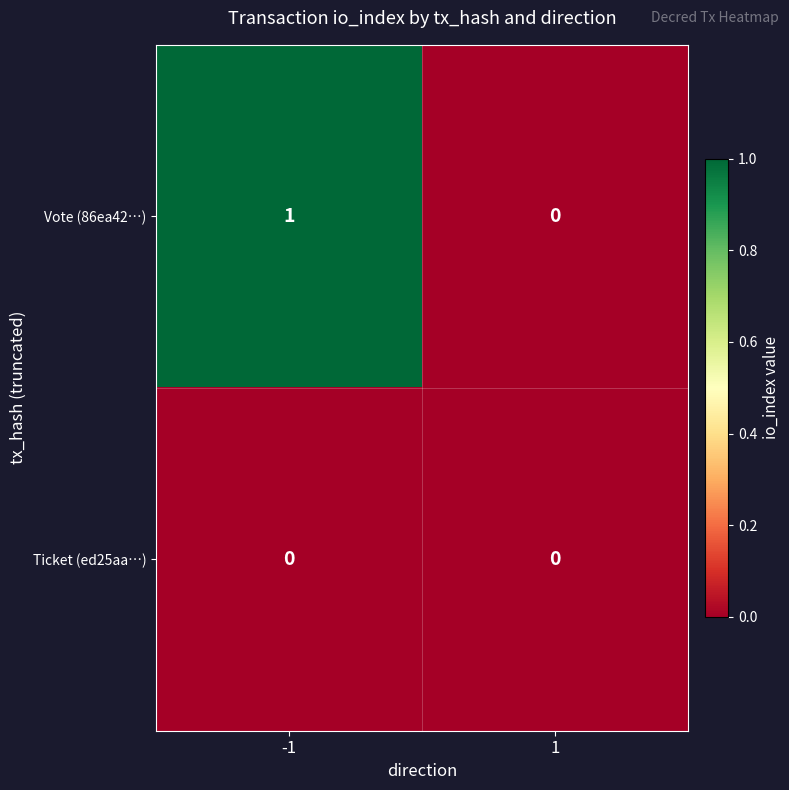

Reading left to right, list all the values displayed in this chart.

Vote (86ea42…): 1	0
Ticket (ed25aa…): 0	0